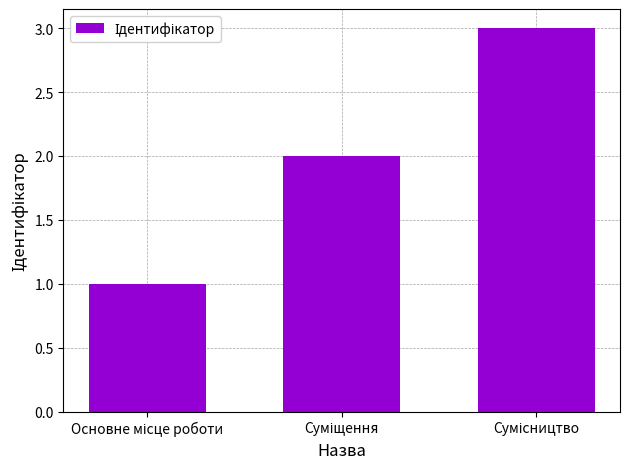

What is the greatest value displayed?

3